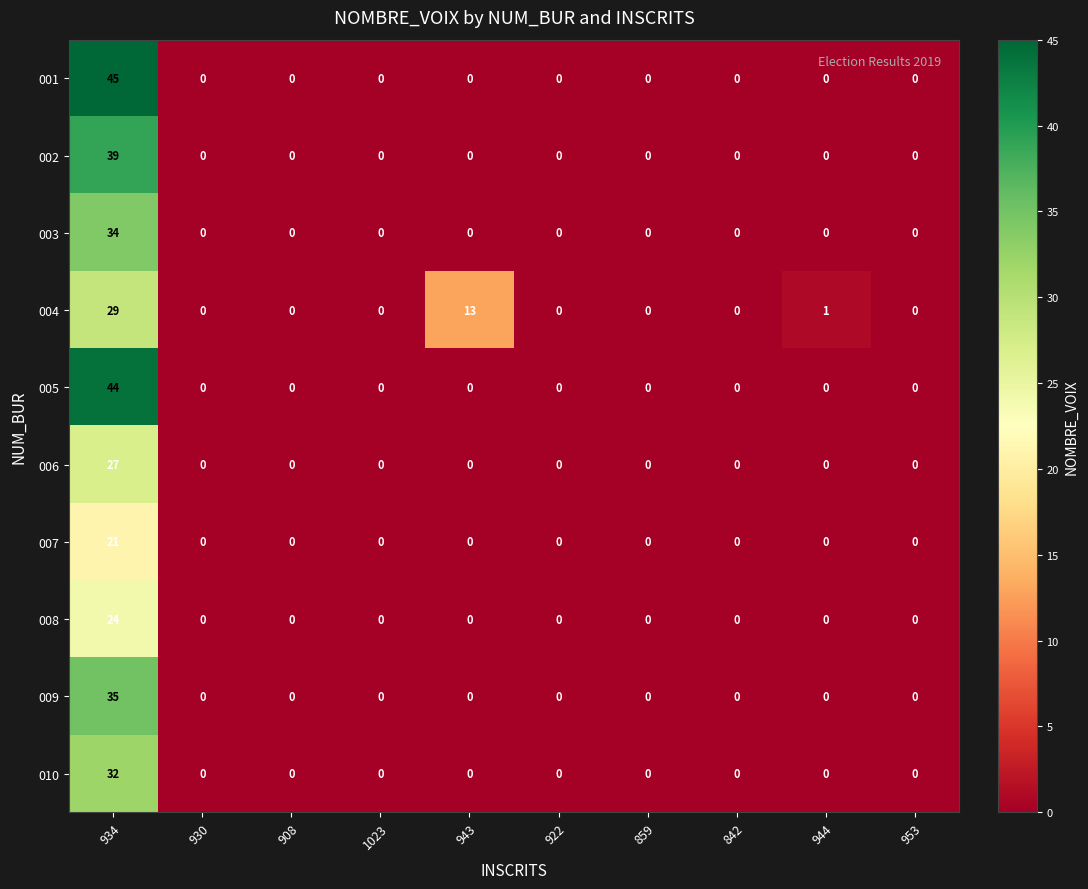

Where is 004 nearest to the value 14?

943